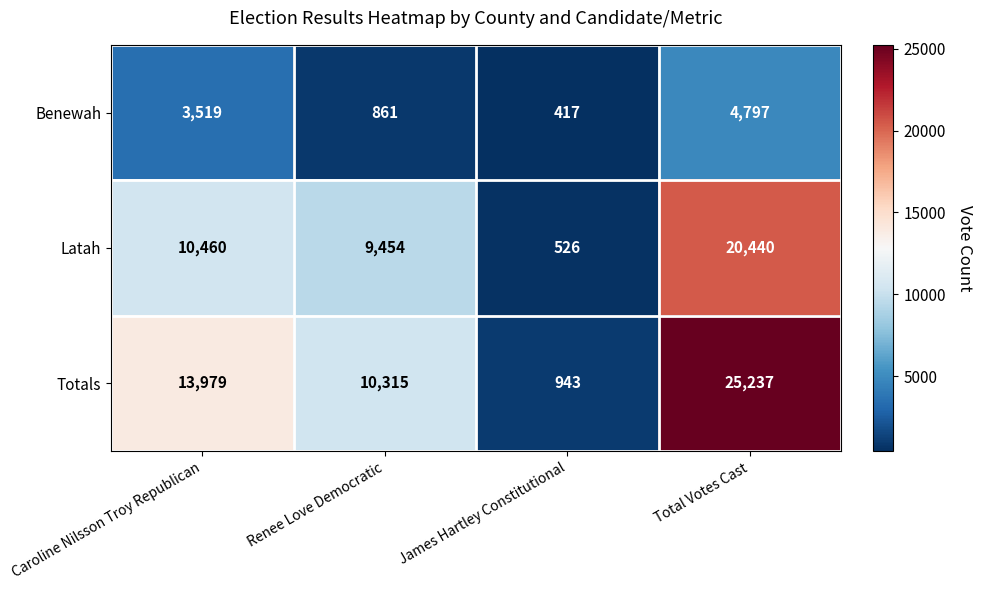

Which series has the largest range (max minus min)?

Totals